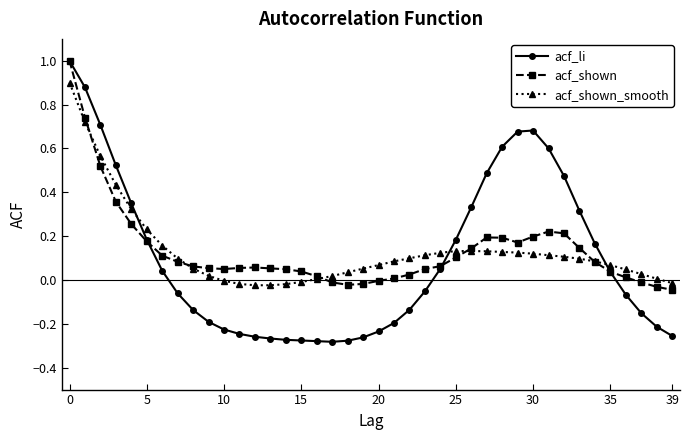

How many lines are shown in the chart?

3